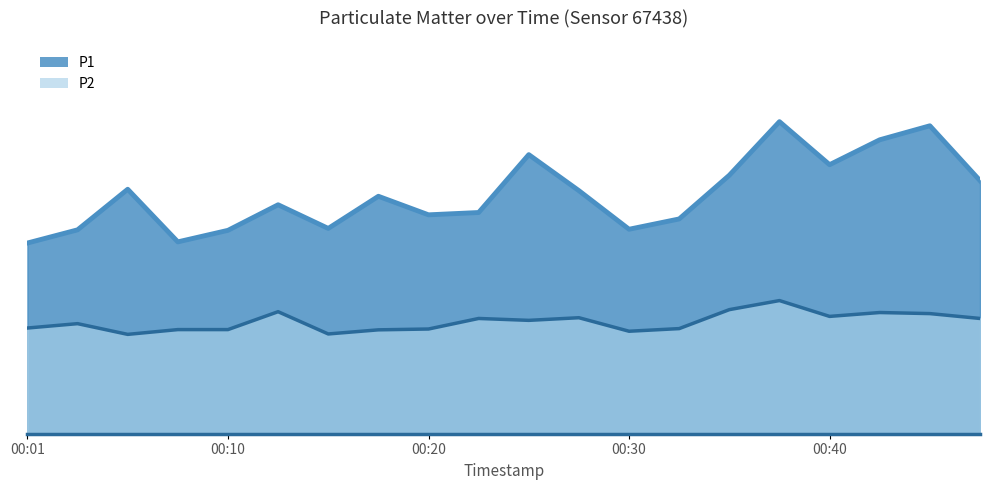

What is the average value of the P1 series?

29.0